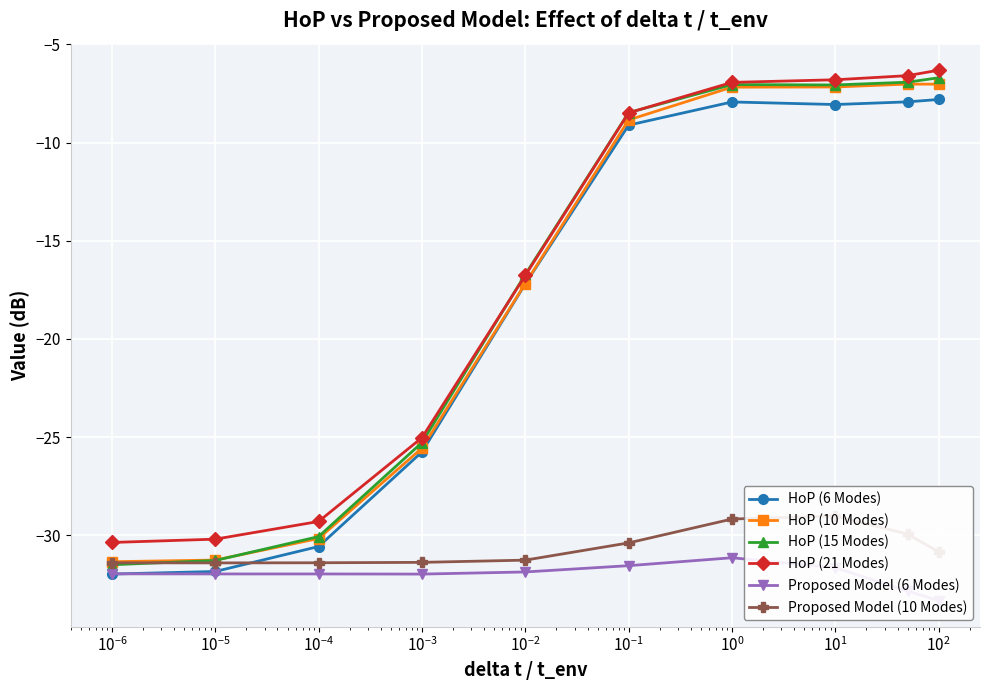

True or false: HoP (6 Modes) has more than 0 interior local peaks.

True